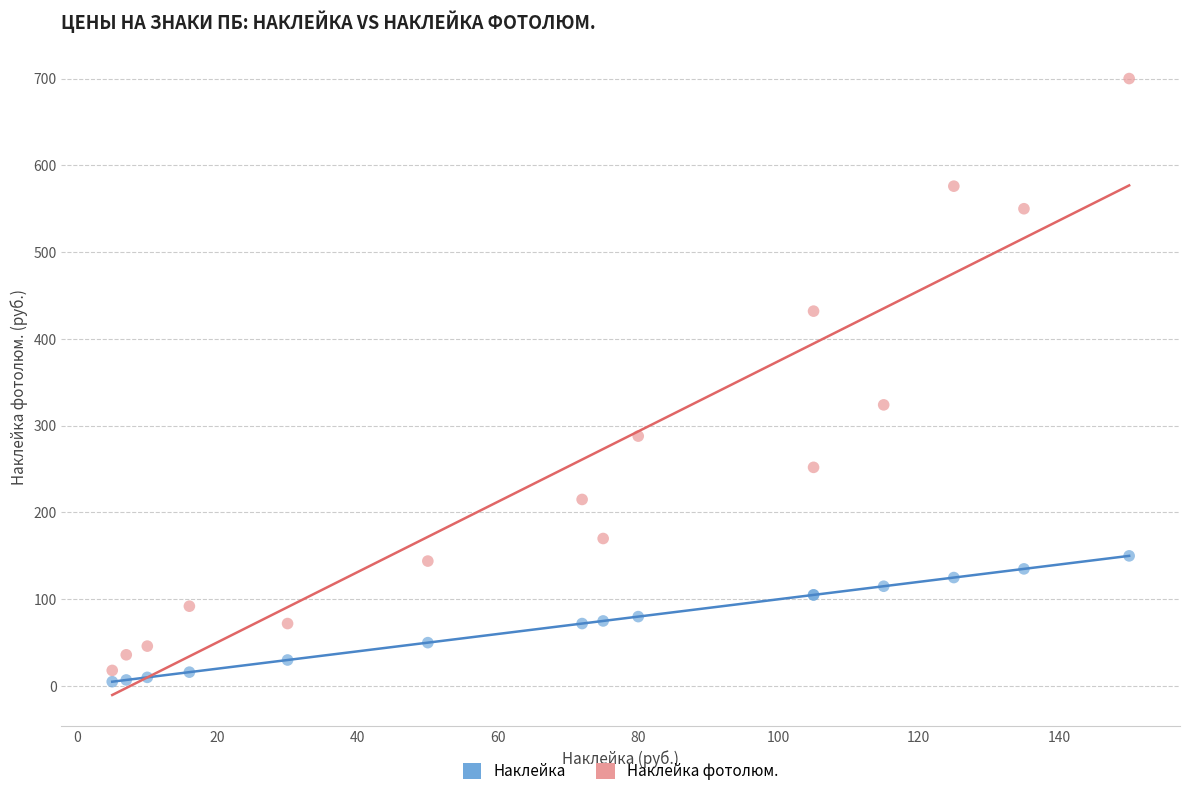

Which series contains the highest Y value?

Наклейка фотолюм.